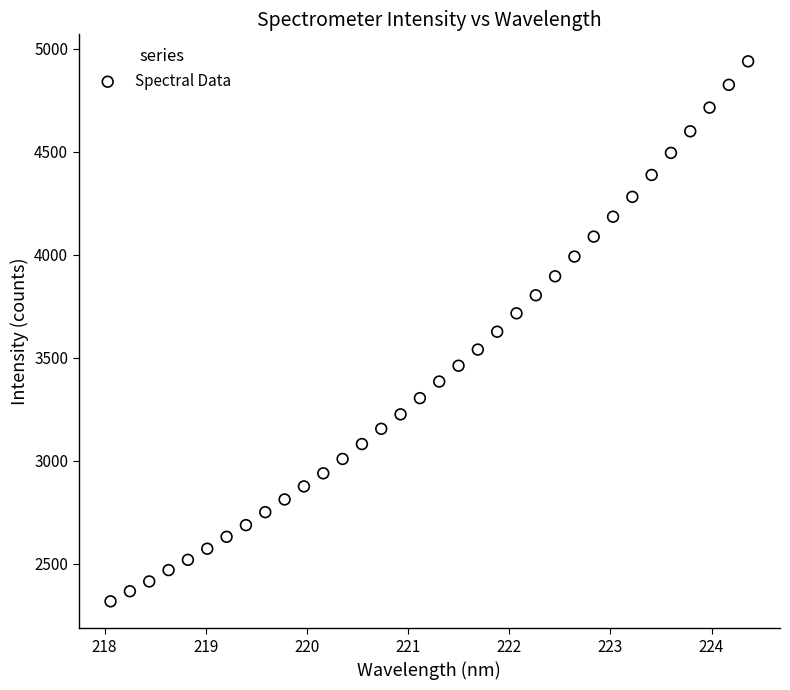

What is the range of Y values (max minus min)?

2622.0